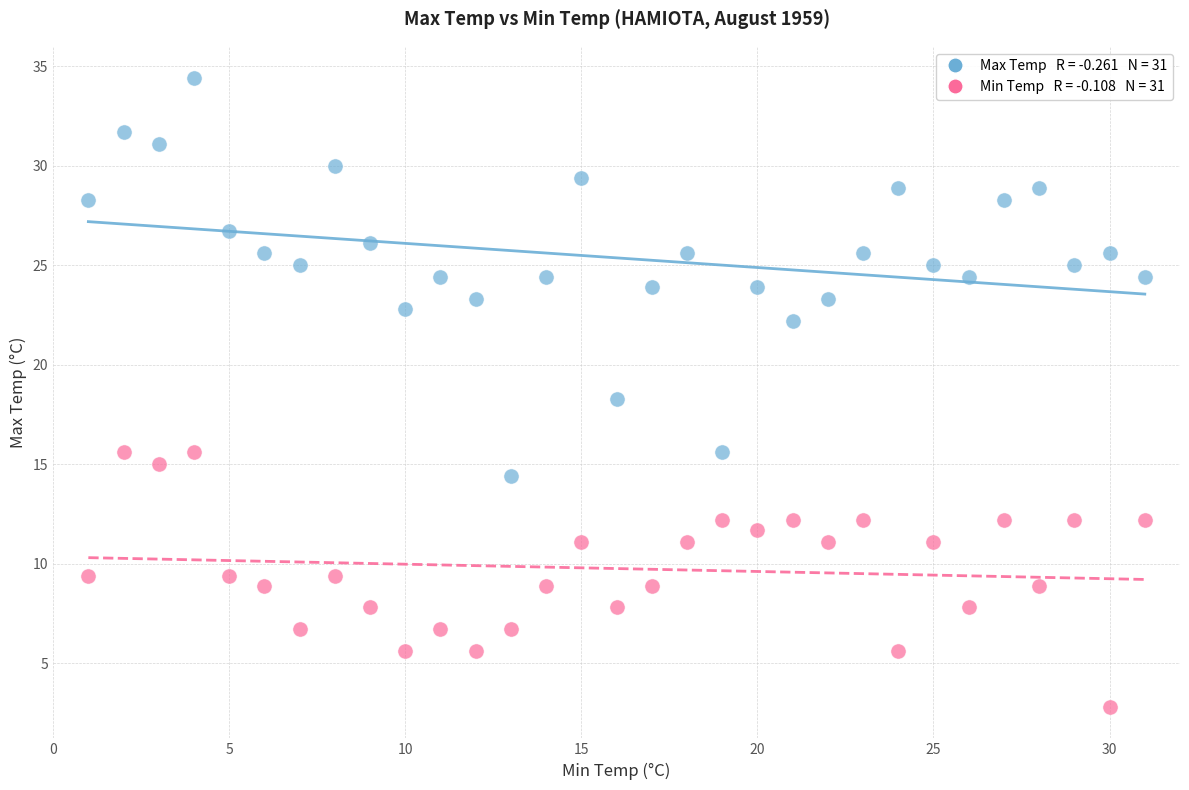

Across all data points, what is the range of Y values (max minus min)?

31.6